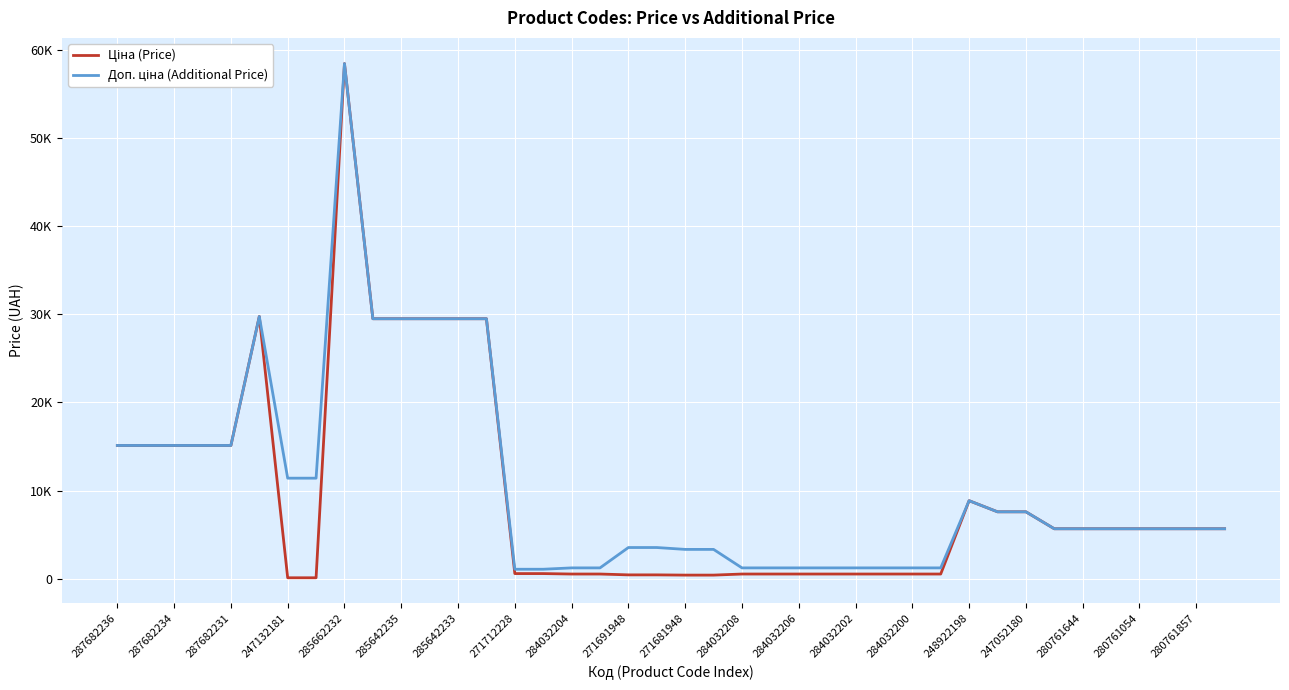

Does the chart have visible grid lines?

Yes